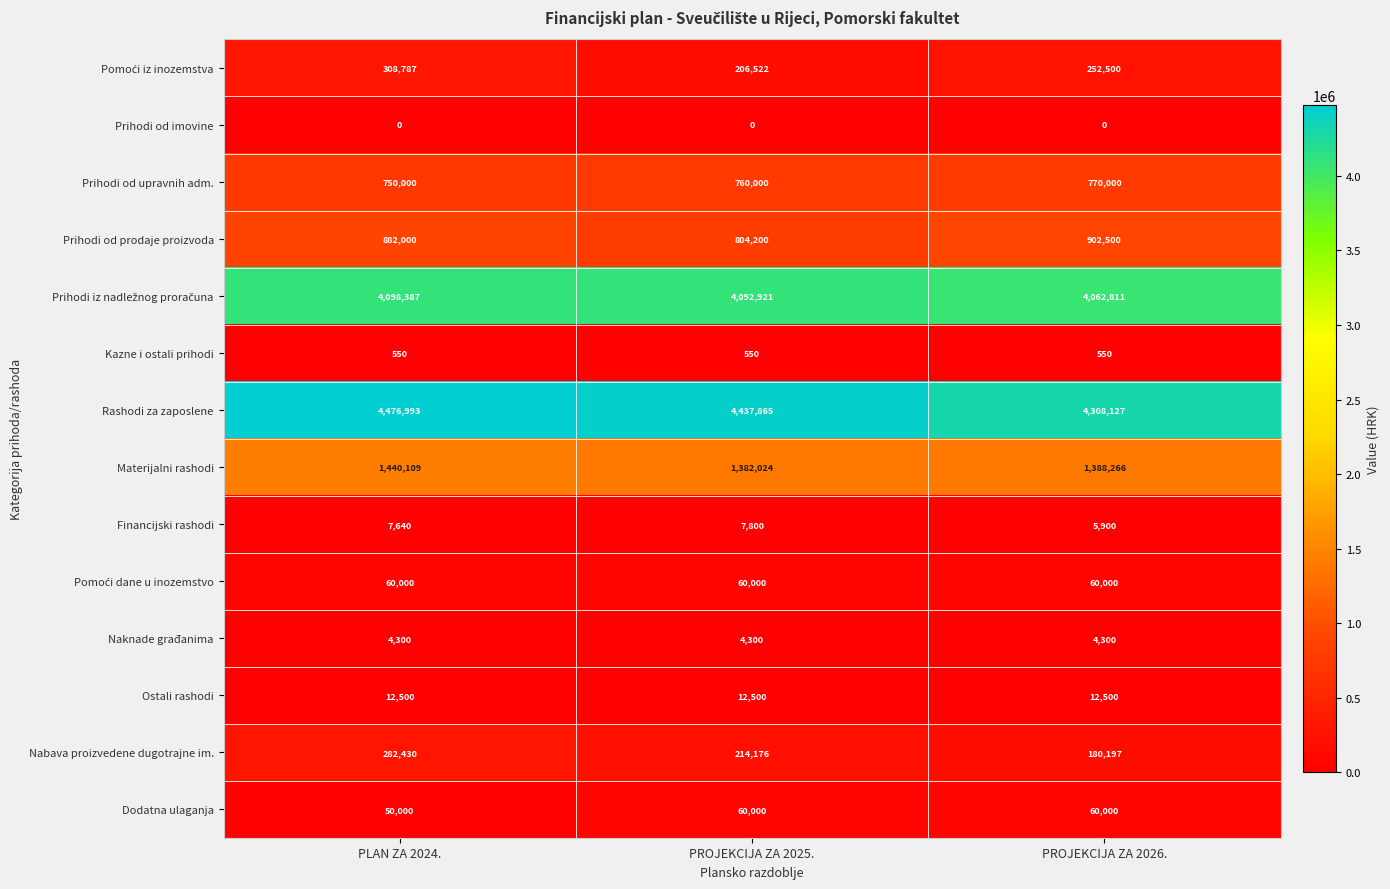

What value does the Dodatna ulaganja series have at PROJEKCIJA ZA 2026., to the nearest 50?

60000